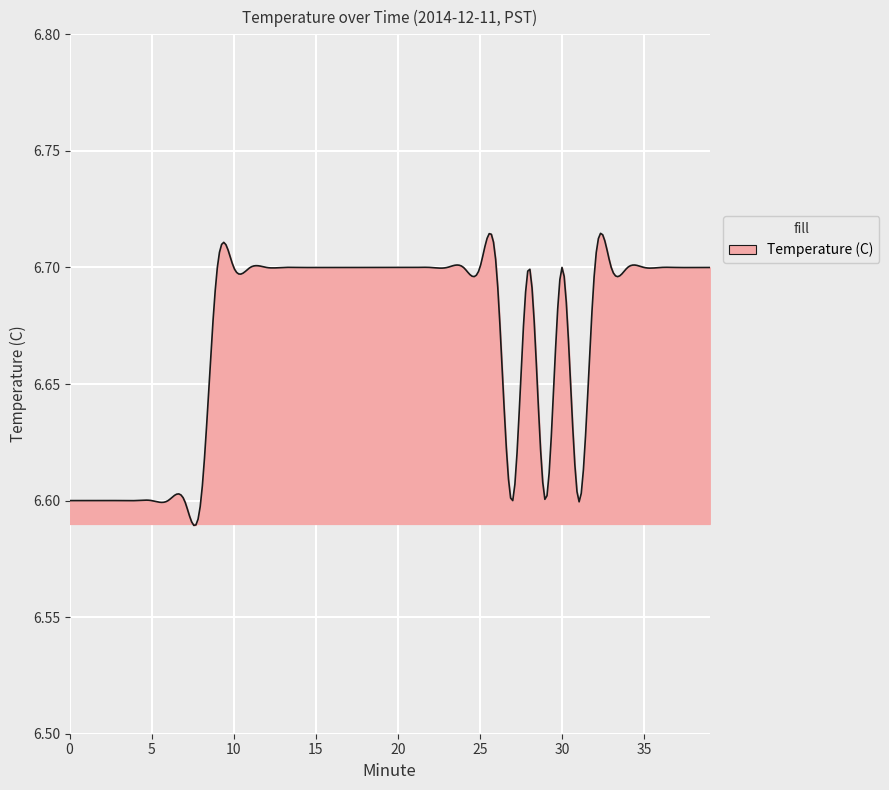

How many values are between 6 and 7?

300